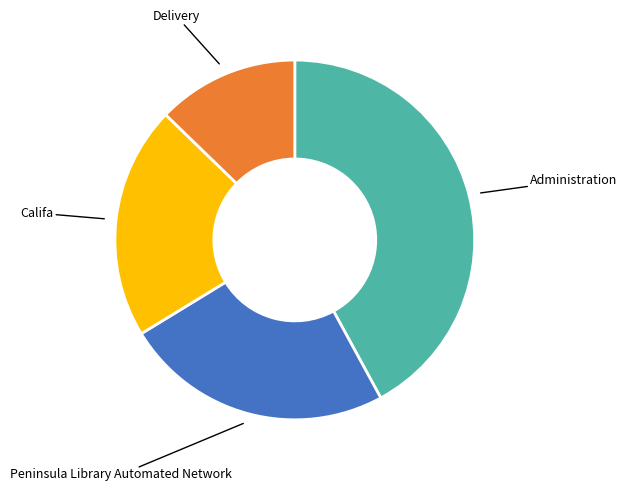

Does any single category account for the majority?

No